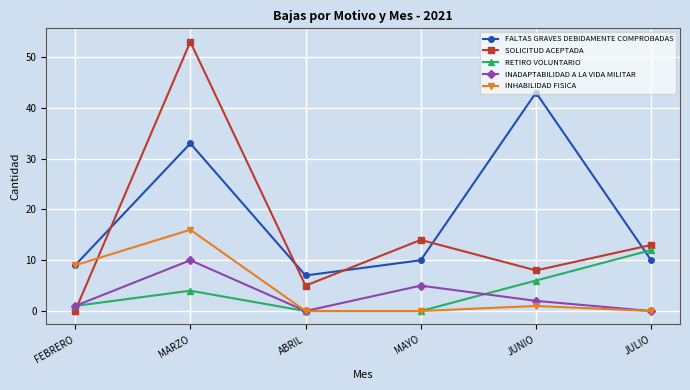

True or false: INADAPTABILIDAD A LA VIDA MILITAR has a value of 0 at JULIO.

True